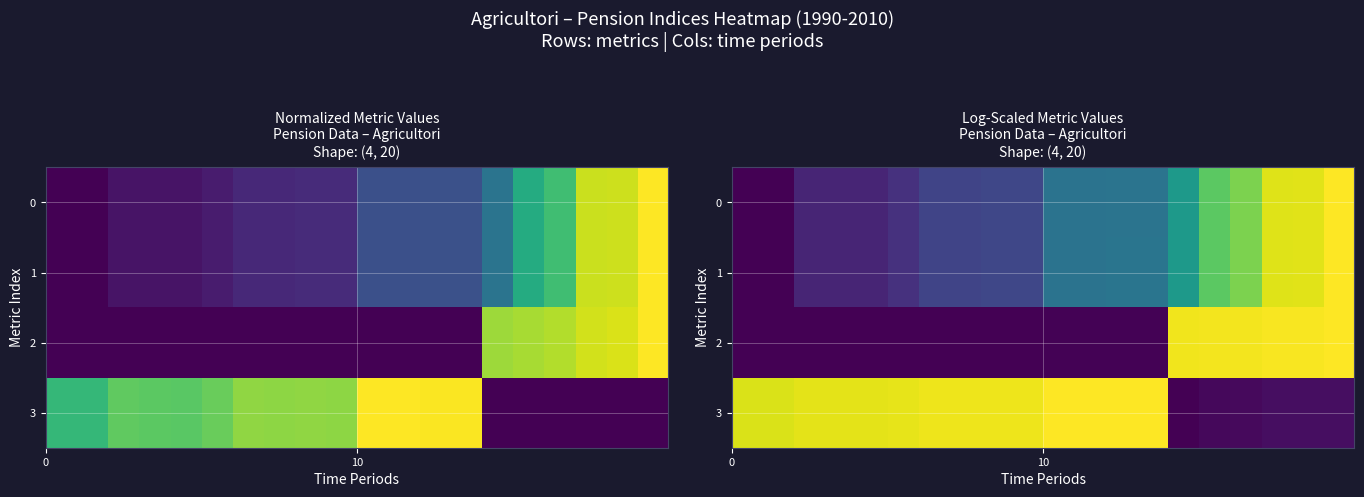

How many series are shown in this chart?

4